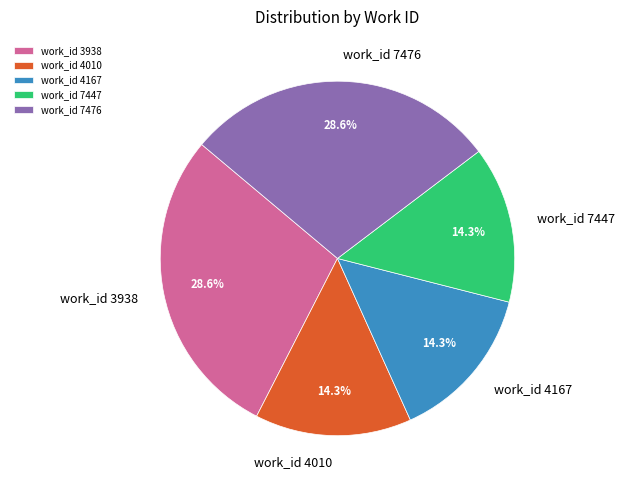

To the nearest percent, what is the difference between the largest and smallest slice percentages?

14%